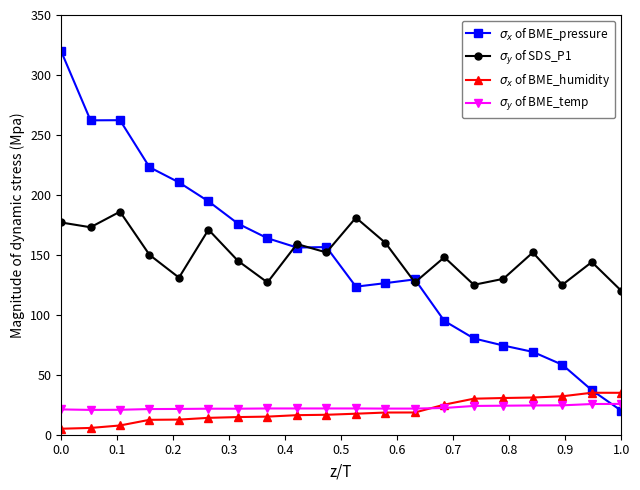

At how many categories does at least one series exceed 105?

20